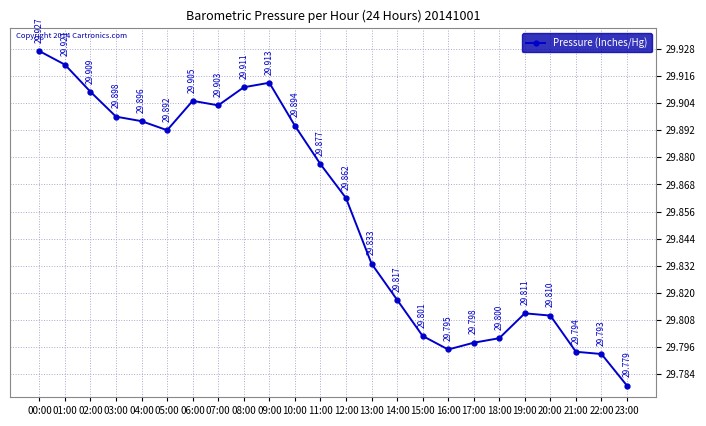

Where is the first local maximum?

06:00